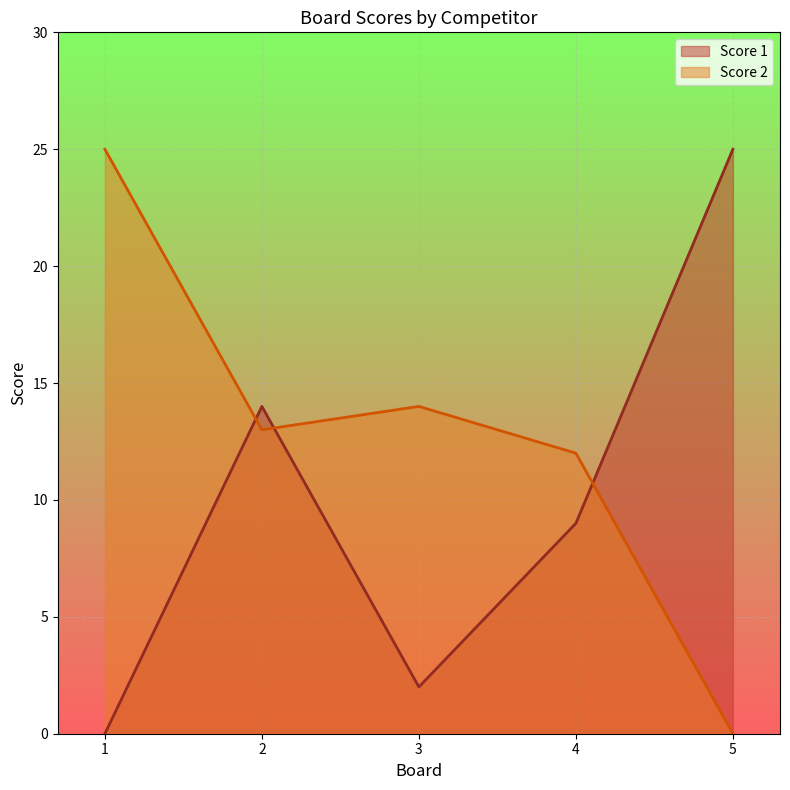

How many intersections are there between Score 2 and Score 1?

3